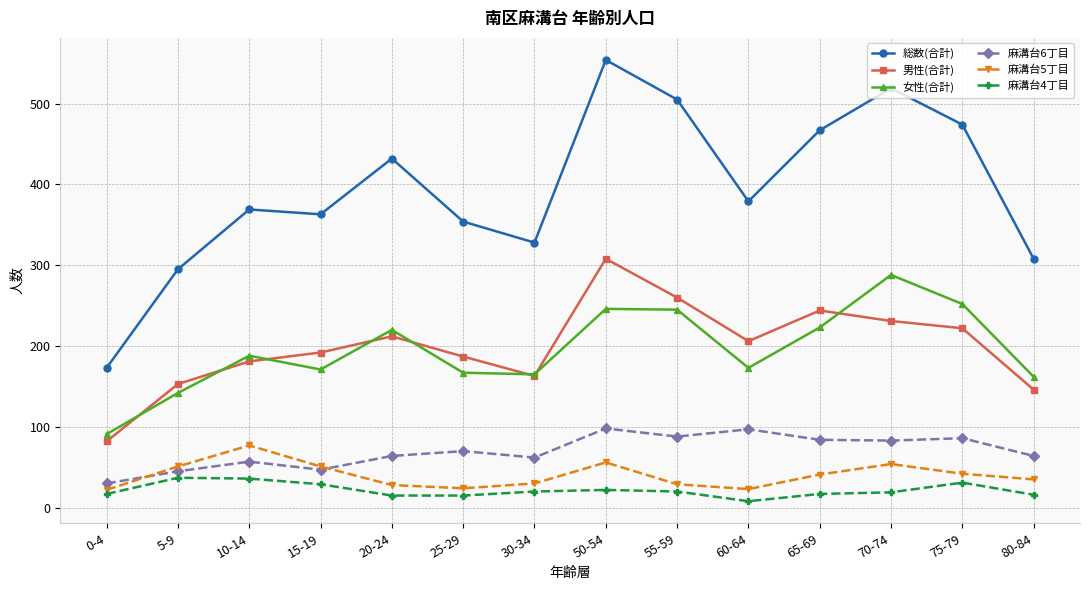

What is the difference between the 総数(合計) values at 15-19 and 20-24?

69